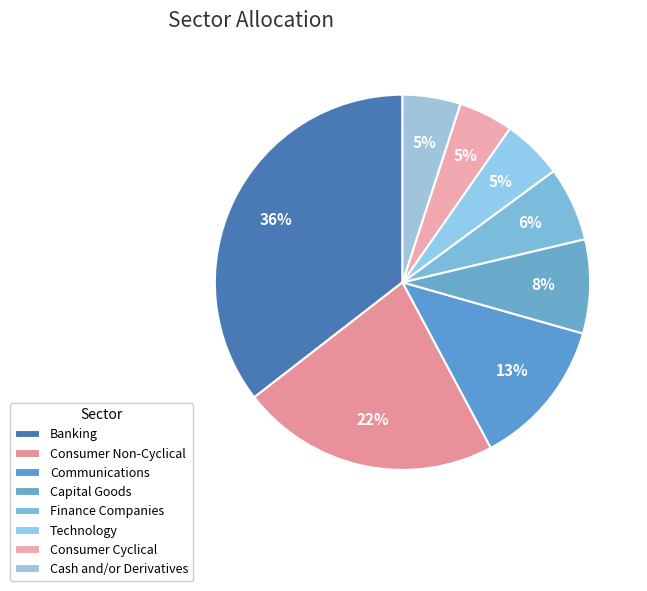

What is the change in value from Capital Goods to Finance Companies?

-1.7